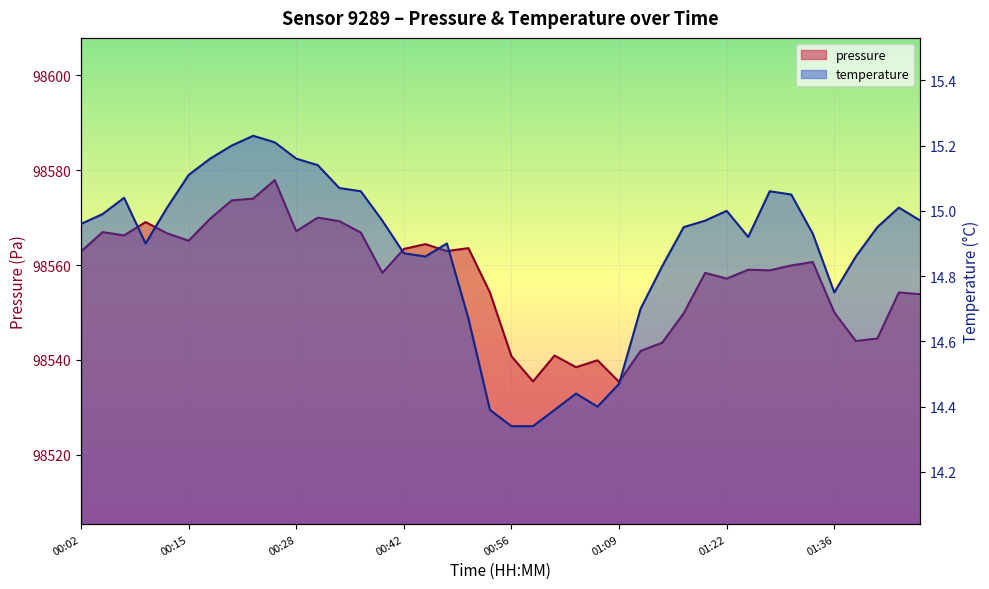

How many lines are shown in the chart?

2